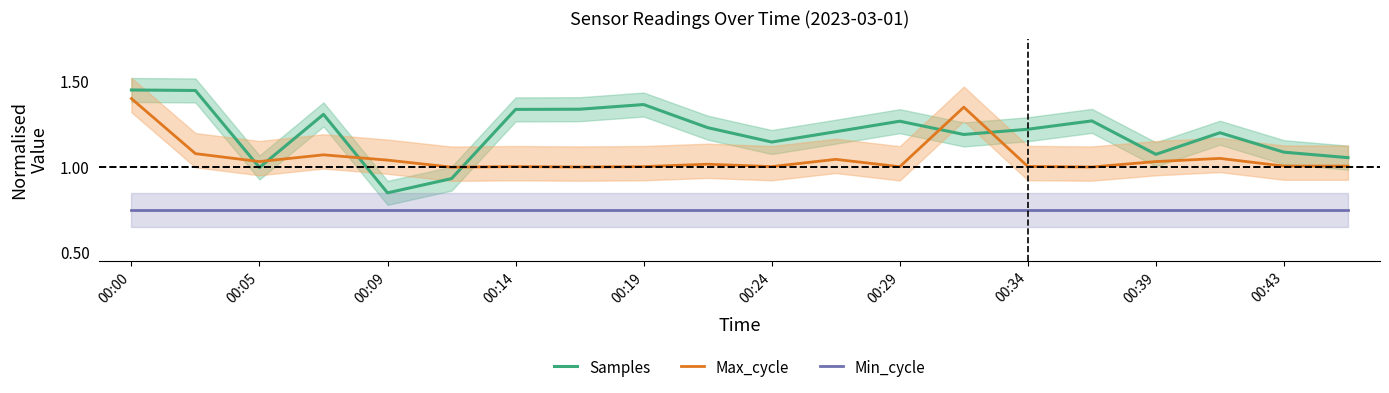

True or false: Samples has more than 2 points higher than both neighbors.

True